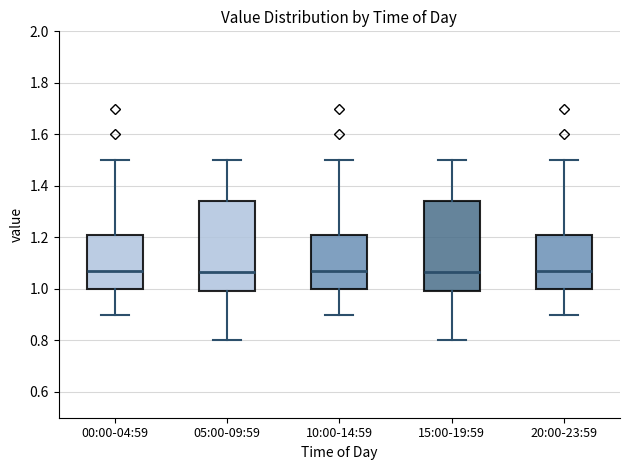

Where does the lower whisker of the box for 20:00-23:59 end on the y-axis? The values are not printed on the chart, so give them approximately, as read against the axis.

0.90